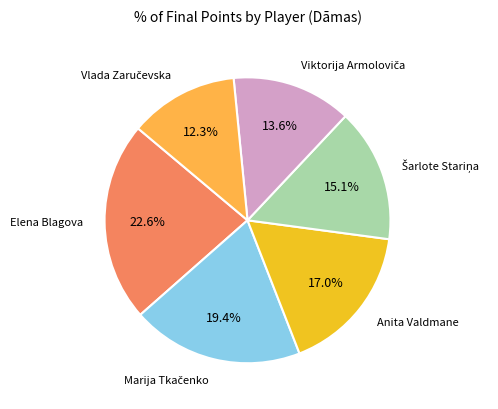

Is there any slice that represents more than half of the pie?

No